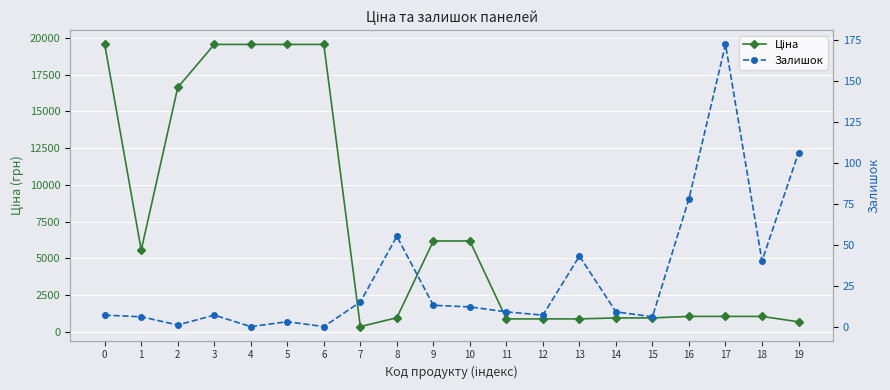

Reading right to left, extract all data points from this chart.

Ціна: 680.4	1048.4	1048.4	1048.4	944.2	944.2	878.0	878.0	878.0	6182.6	6182.6	958.4	352.6	19564.9	19564.9	19564.9	19564.9	16636.8	5560.3	19564.9
Залишок: 106.0	40.0	172.0	78.0	6.0	9.0	43.0	7.0	9.0	12.0	13.0	55.0	15.0	0.0	3.0	0.0	7.0	1.0	6.0	7.0